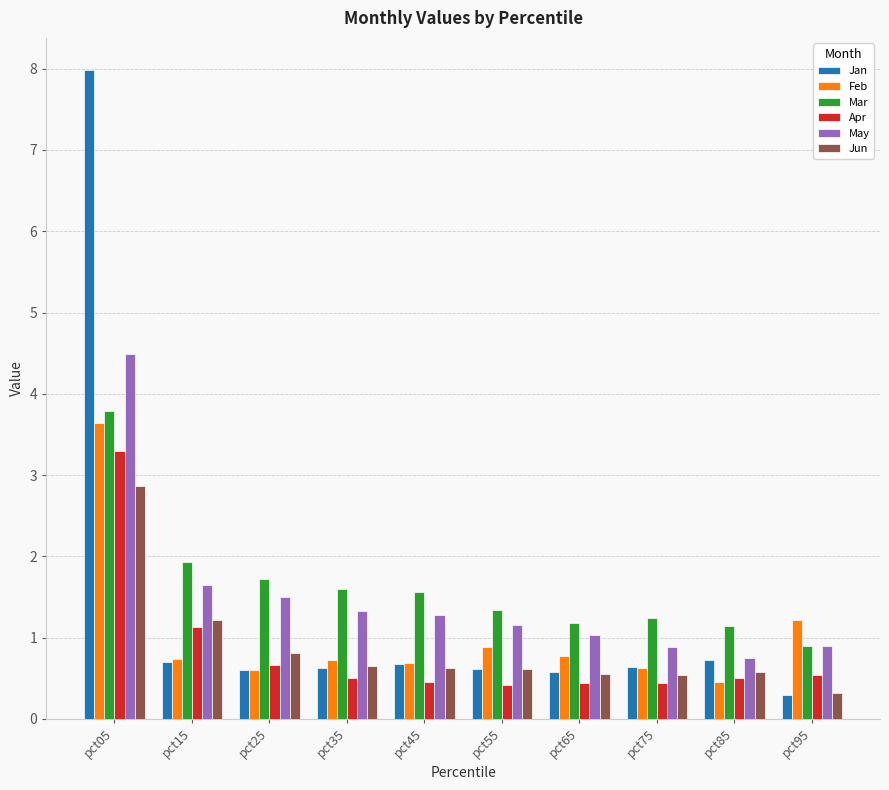

How many series are shown in this chart?

6